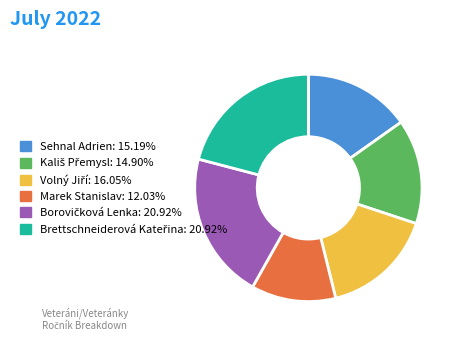

What is the smallest slice in the pie chart?

Marek Stanislav